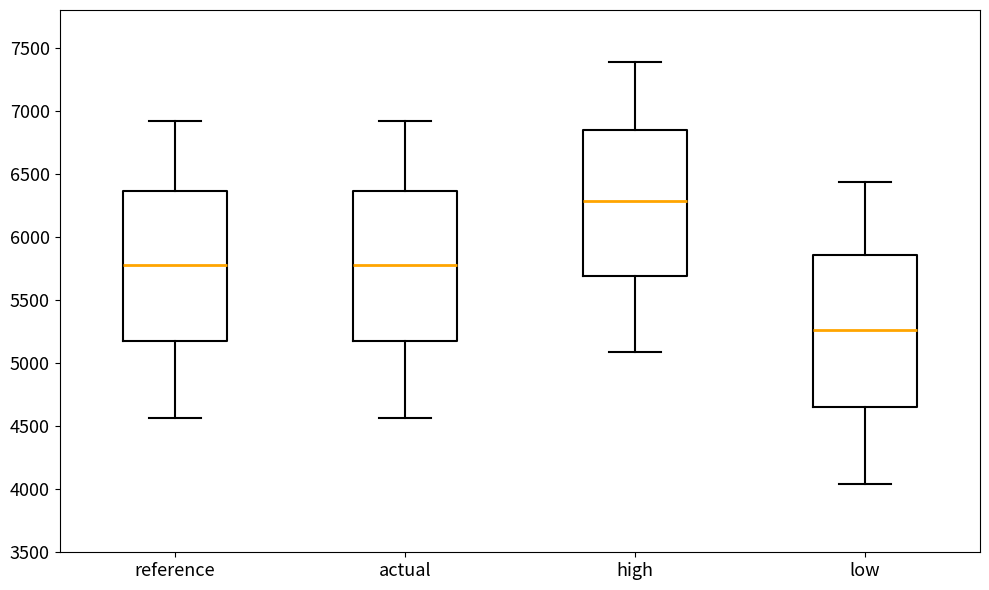

Which box's median line is the highest?

high